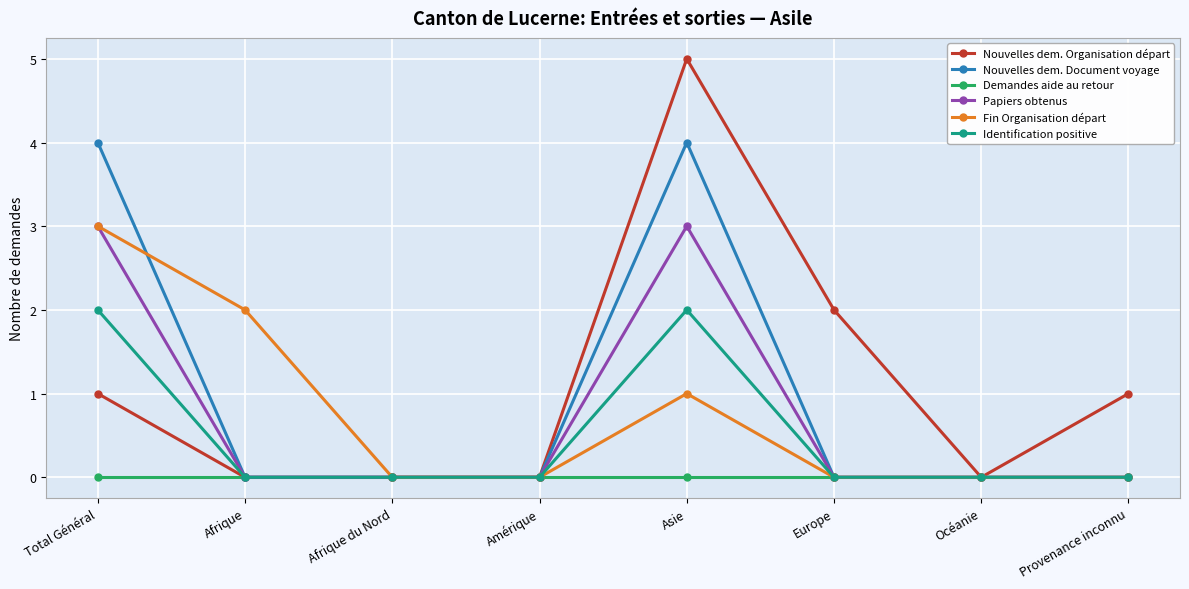

What is the total value across all series at Total Général?

13